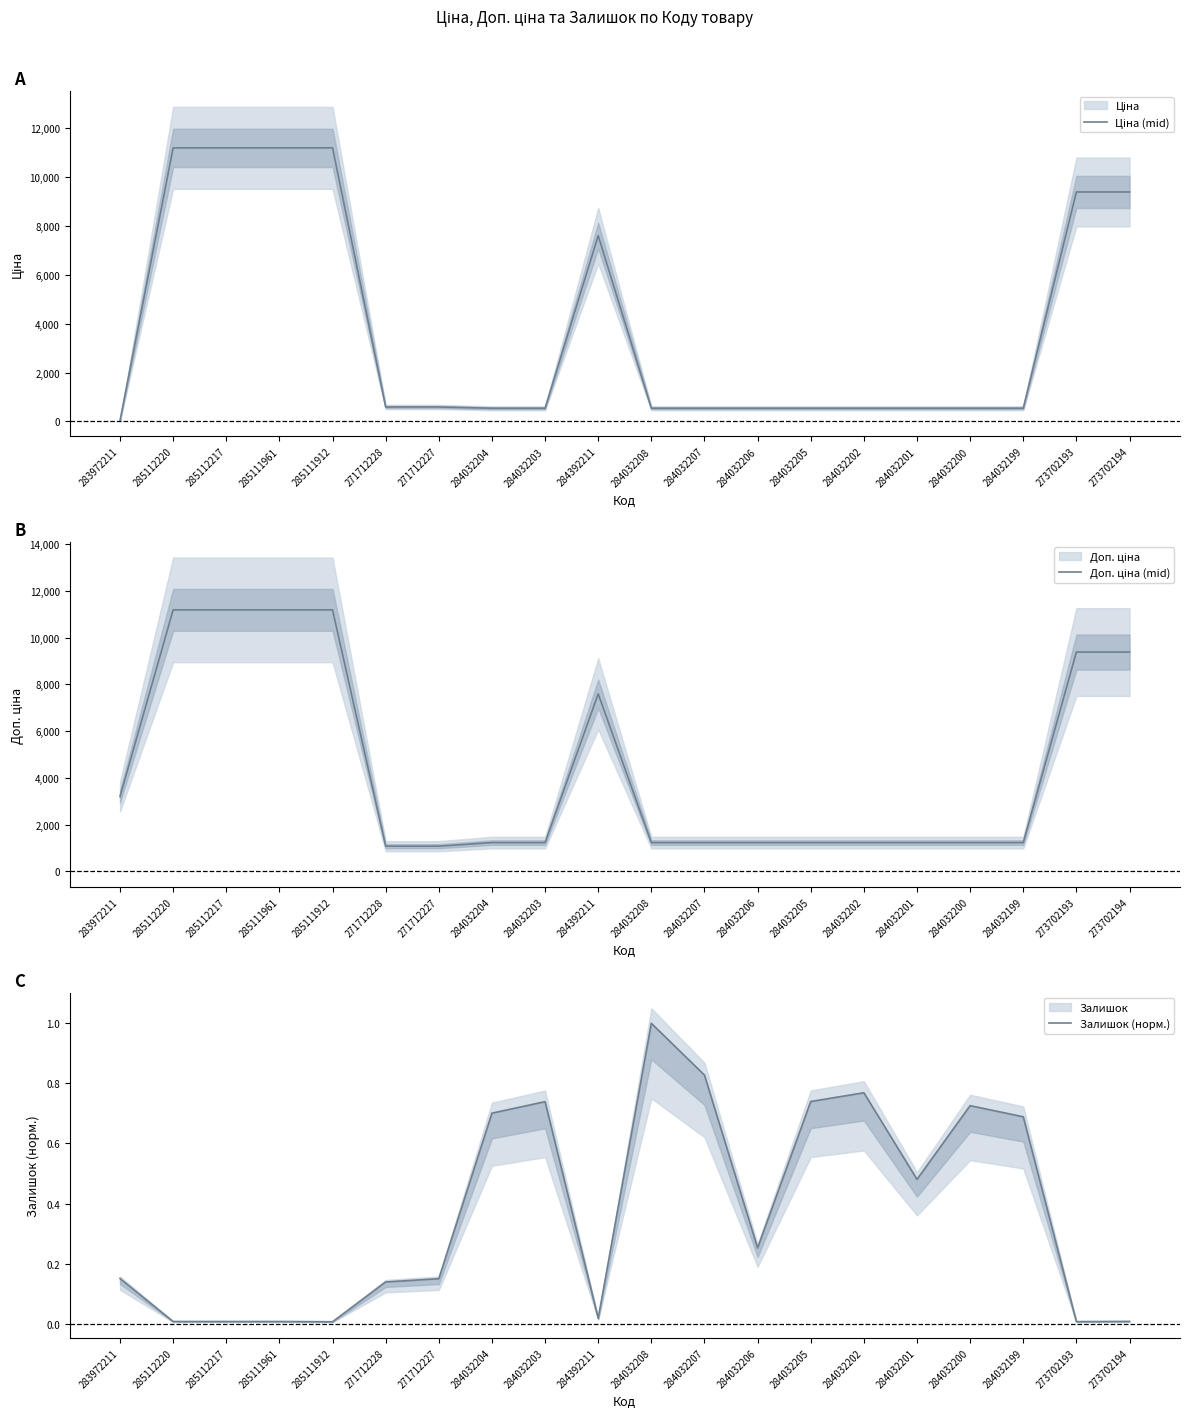

What is the total value across all series at 284032206?

1774.6